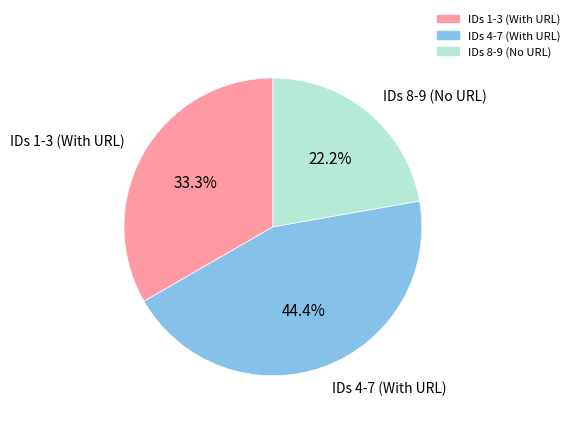

Does IDs 4-7 (With URL) represent more than half of the total?

No